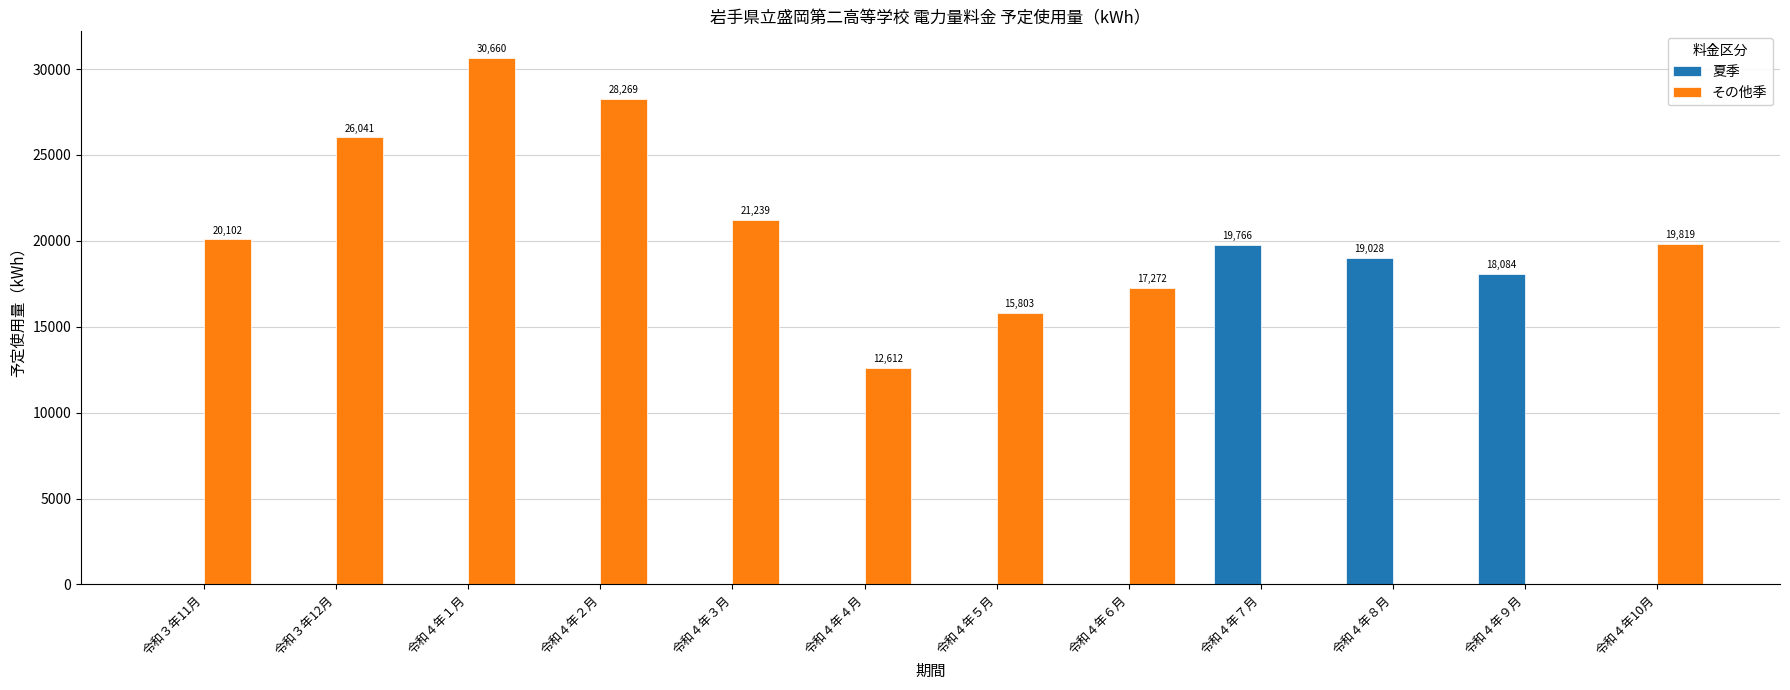

How many distinct data groups are displayed?

2